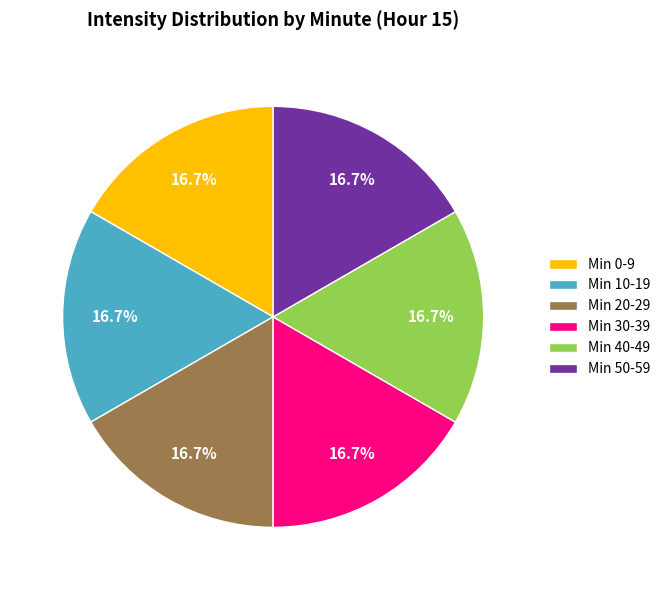

Does Min 30-39 represent more than half of the total?

No